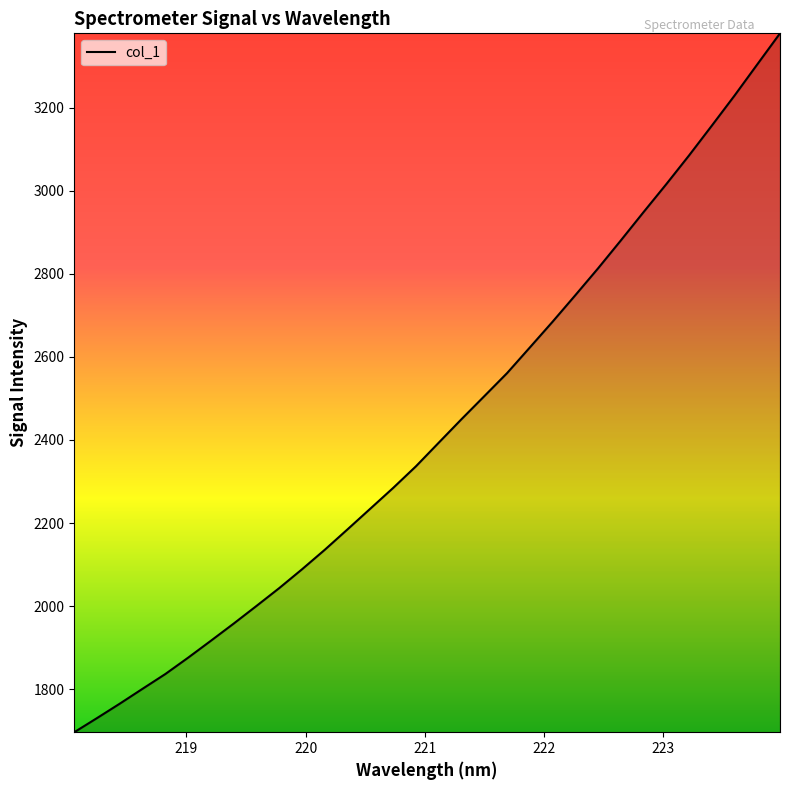

How many lines are shown in the chart?

1